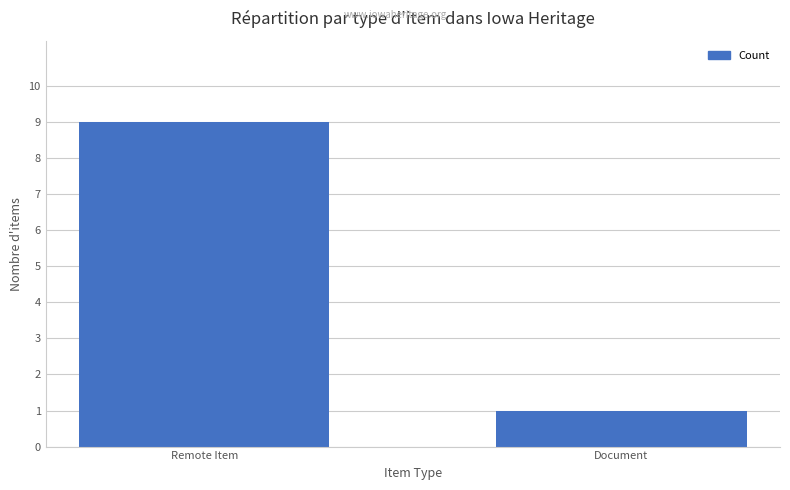

What is the change in value from Remote Item to Document?

-8